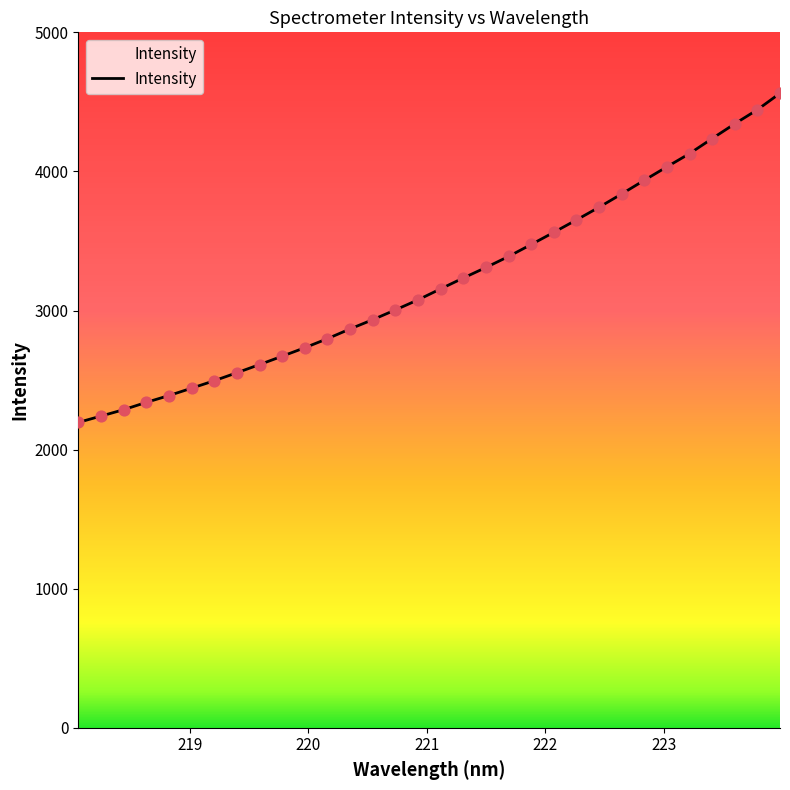

What is the minimum value shown in the chart?

2195.3